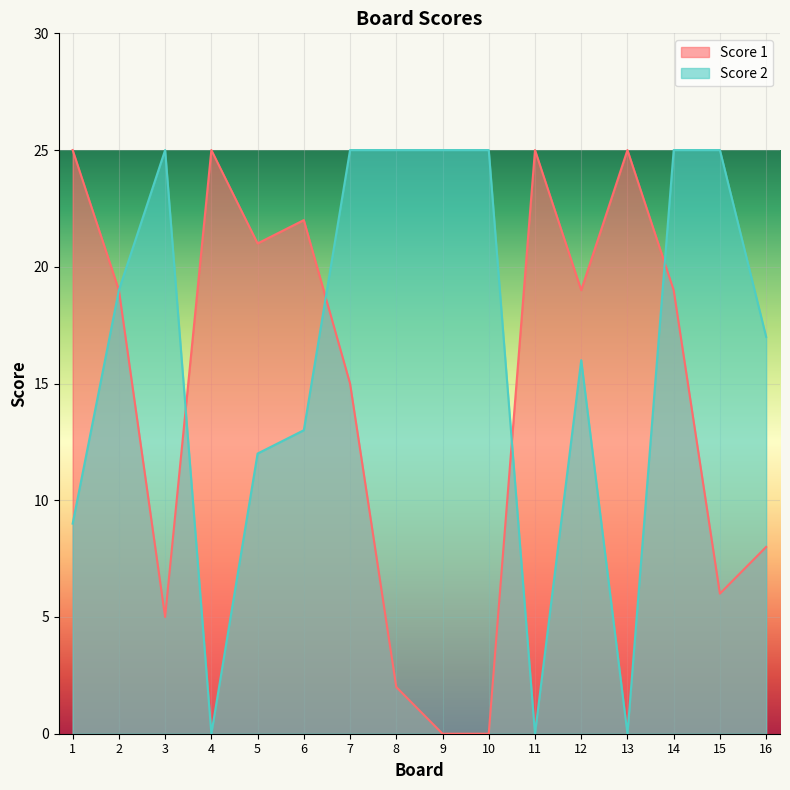

Reading right to left, list all the values displayed in this chart.

Score 1: 8	6	19	25	19	25	0	0	2	15	22	21	25	5	19	25
Score 2: 17	25	25	0	16	0	25	25	25	25	13	12	0	25	19	9